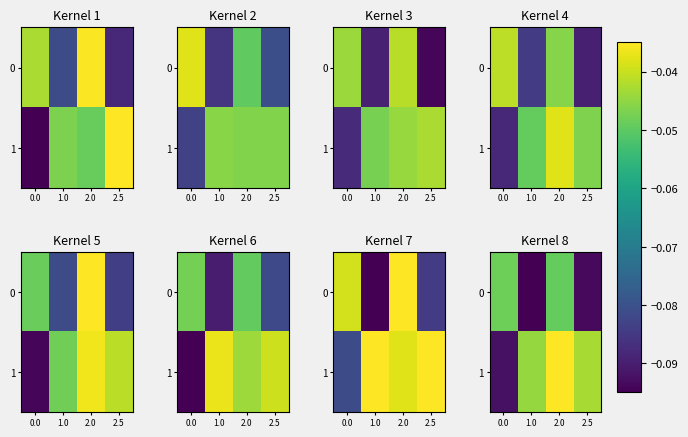

Which series has the widest spread of values?

1